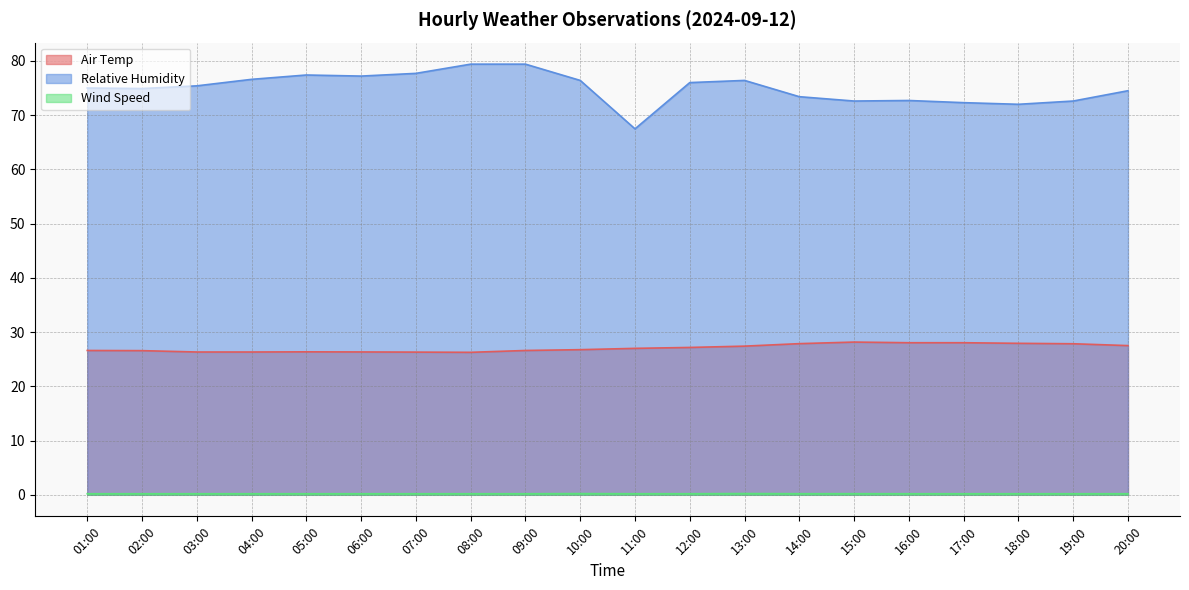

At which category is the sum across all series the highest?

09:00